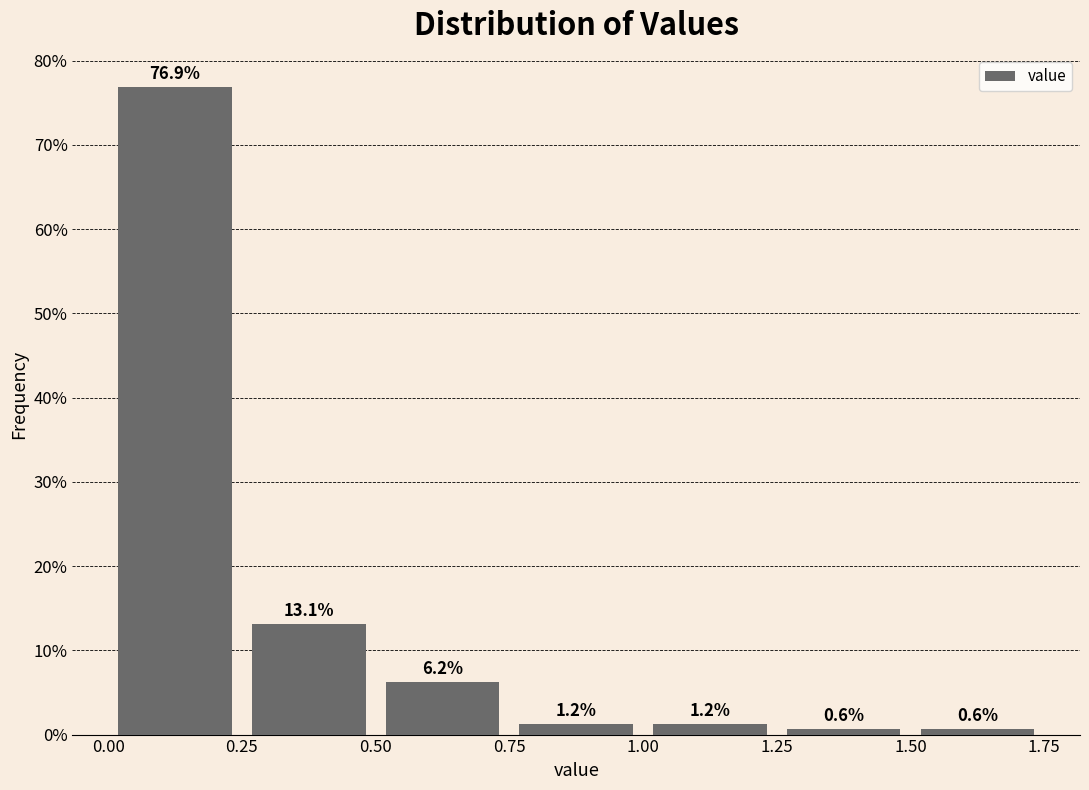

Reading left to right, list every bar in this chart as the range it spans on the x-axis followed by its height.

0.00 to 0.25: 76.9
0.25 to 0.50: 13.1
0.50 to 0.75: 6.2
0.75 to 1.00: 1.2
1.00 to 1.25: 1.2
1.25 to 1.50: 0.6
1.50 to 1.75: 0.6